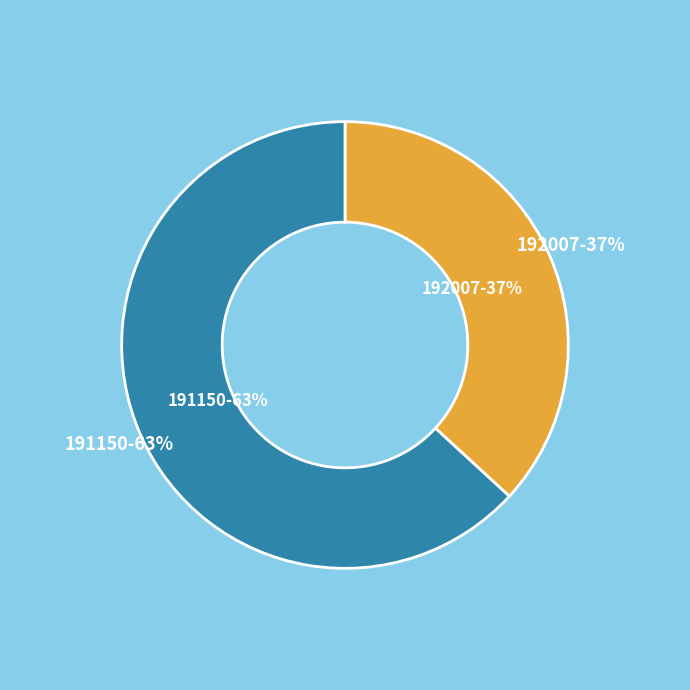

What percentage is NOT represented by 192007?

63.2%